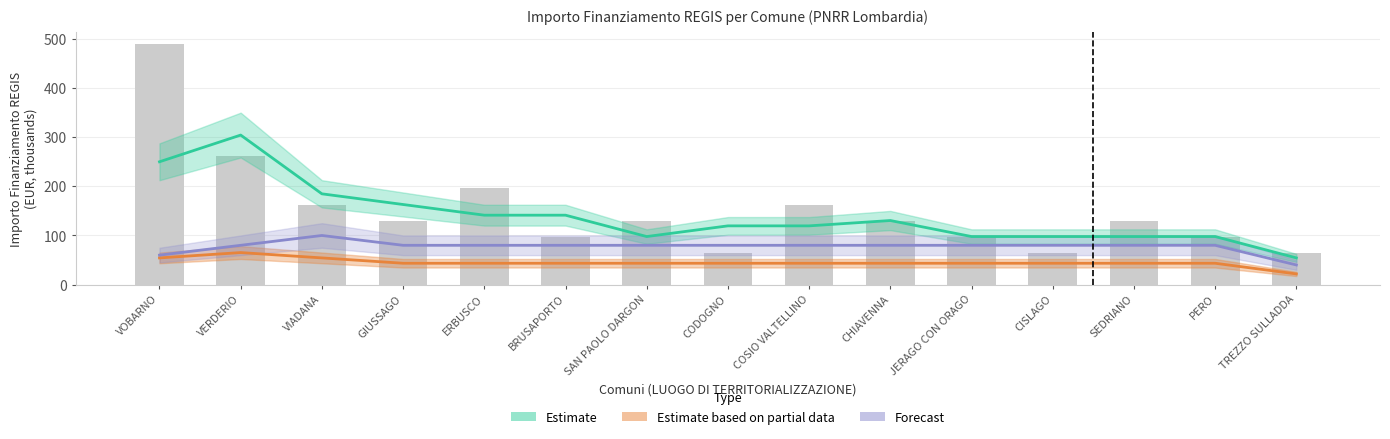

Which label corresponds to the largest value in the chart?

VOBARNO